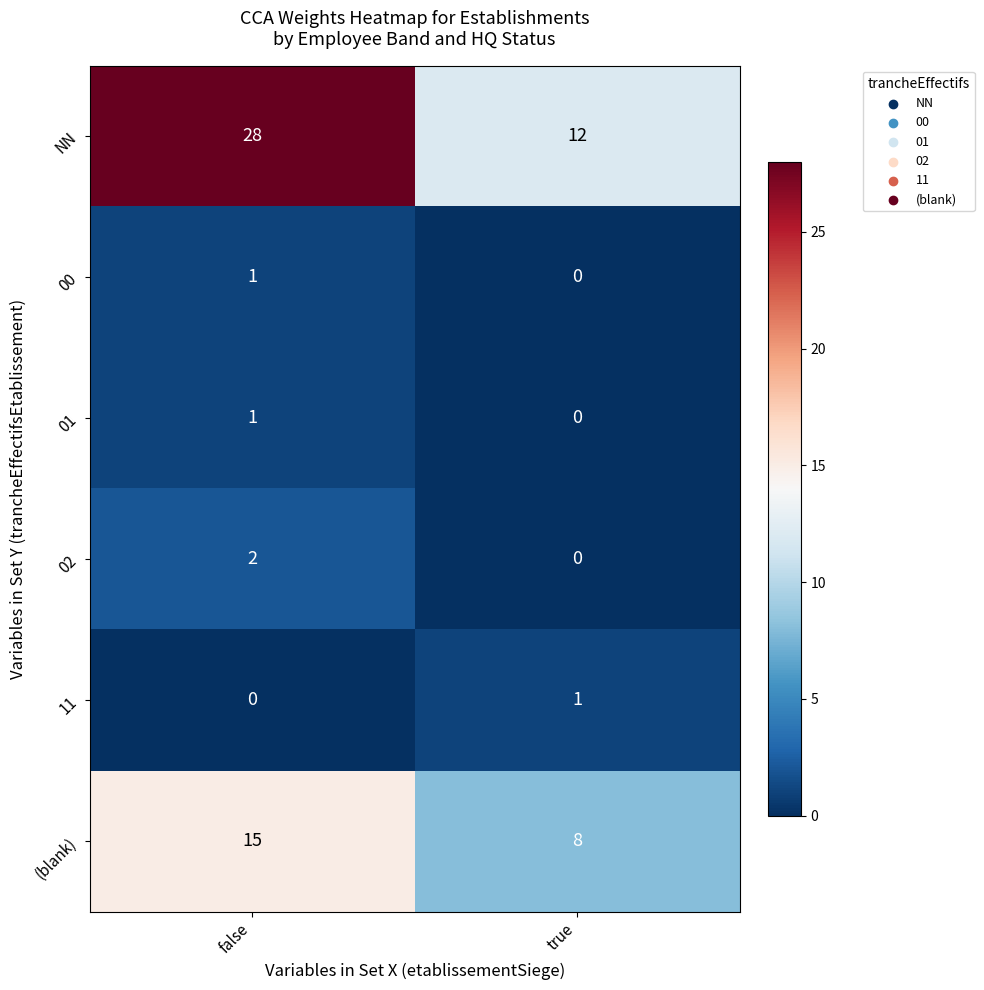

At which label does 02 reach its peak?

false